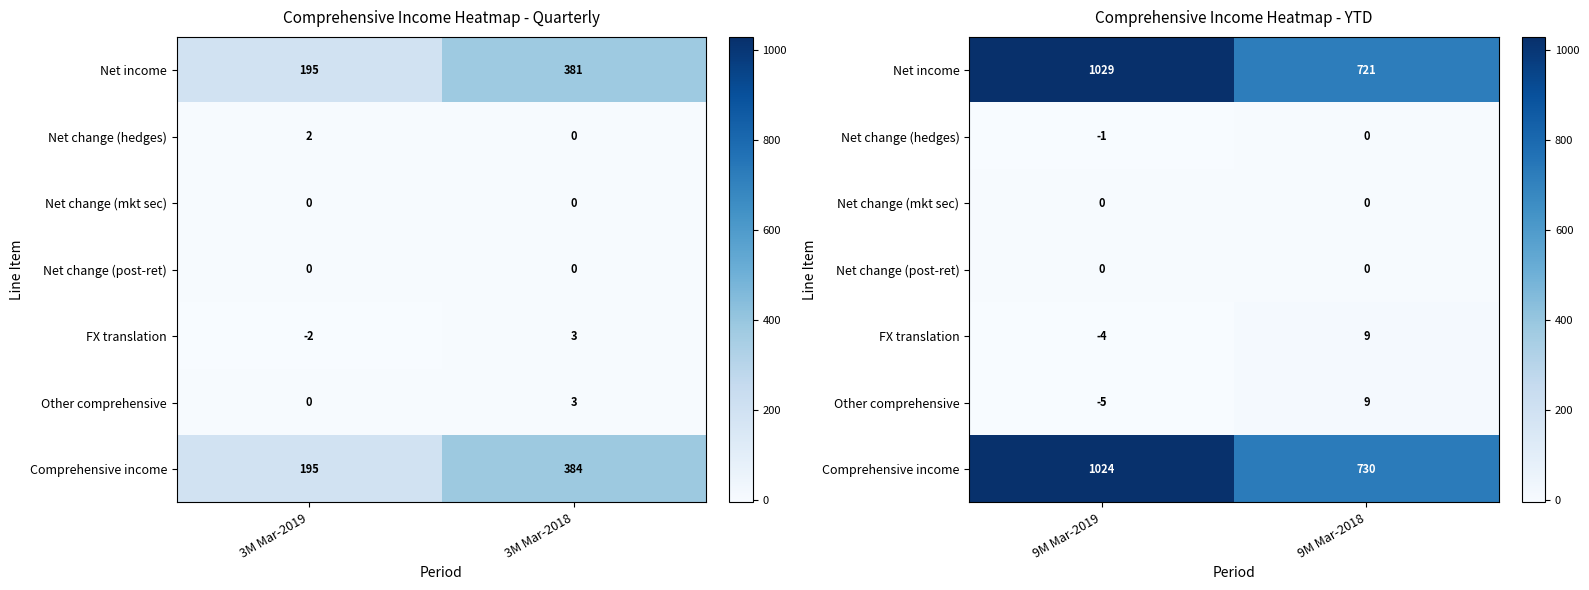

What is the highest value of the Comprehensive income series?

1024